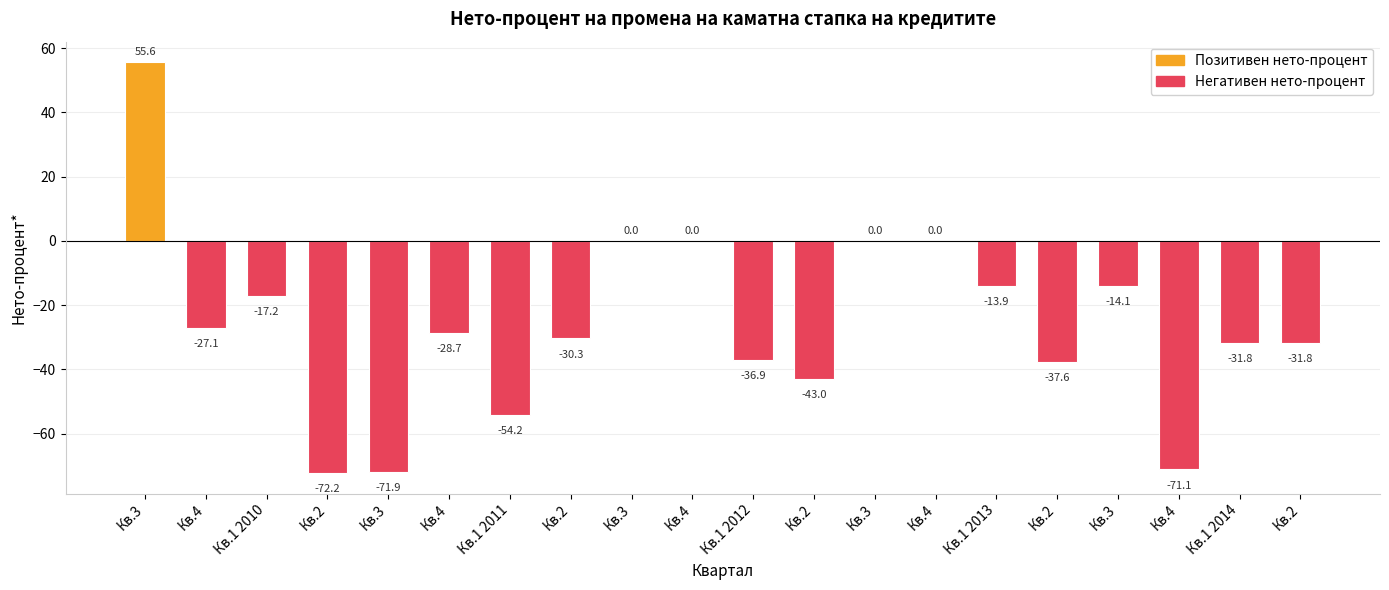

List the labels in order of value, smallest first.

Кв.2, Кв.3, Кв.4, Кв.1 2011, Кв.2, Кв.2, Кв.1 2012, Кв.1 2014, Кв.2, Кв.2, Кв.4, Кв.4, Кв.1 2010, Кв.3, Кв.1 2013, Кв.3, Кв.4, Кв.3, Кв.4, Кв.3